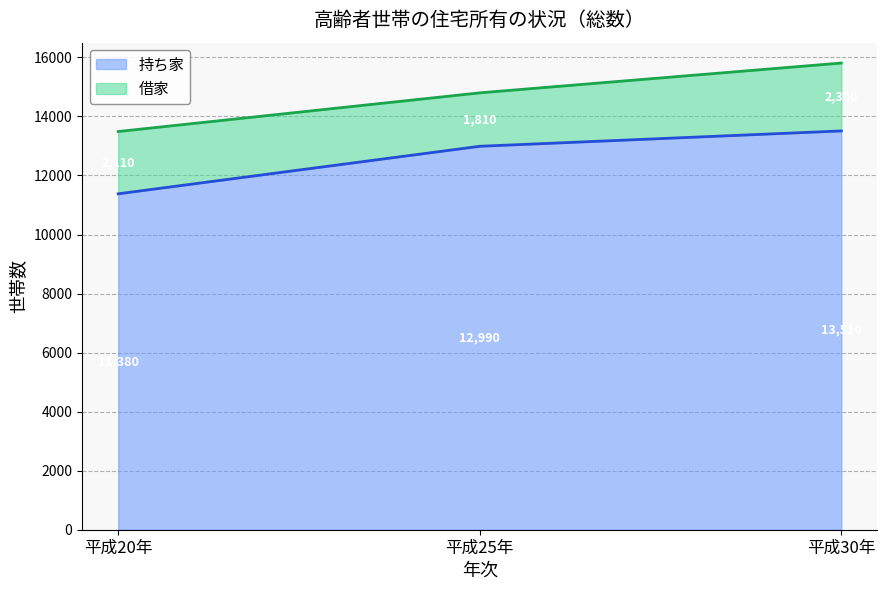

Reading left to right, what are the values for 持ち家?

11380	12990	13510